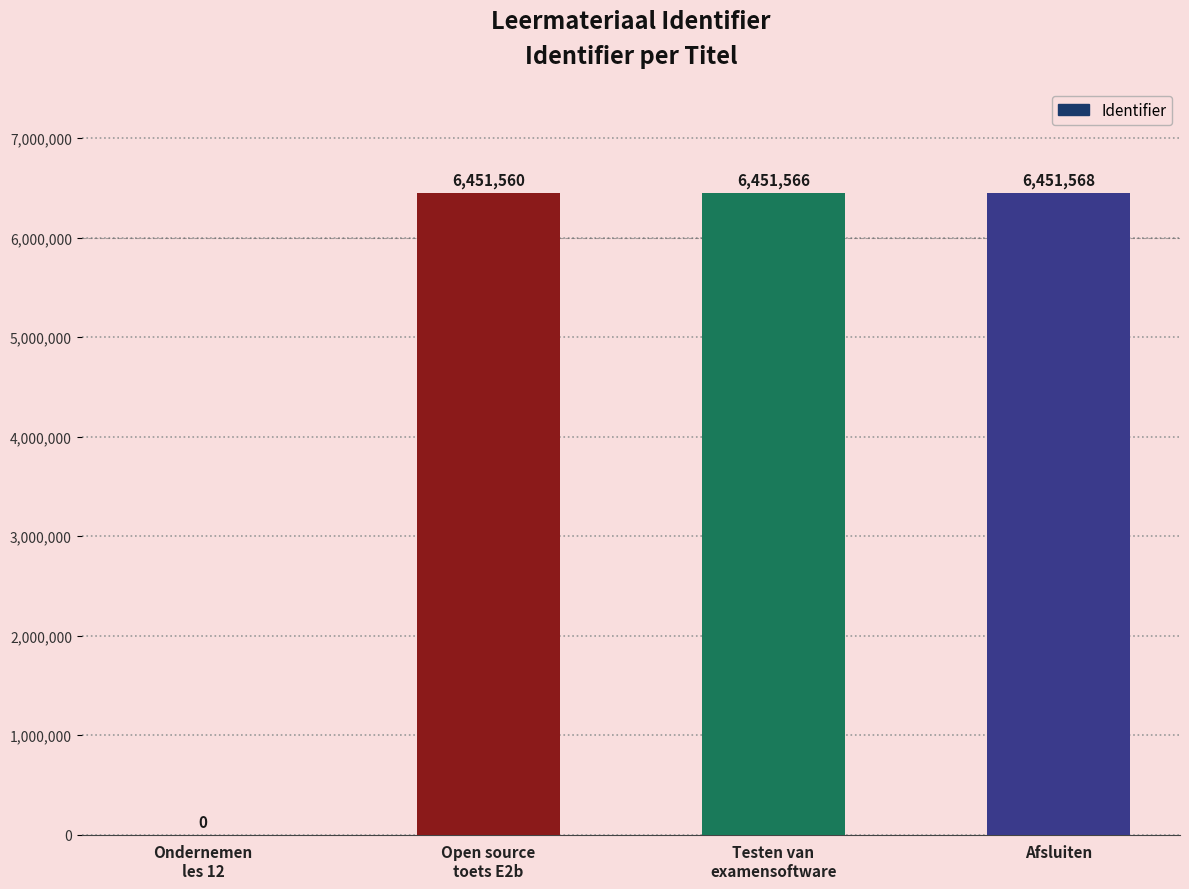

What is the sum of all values?

19354694